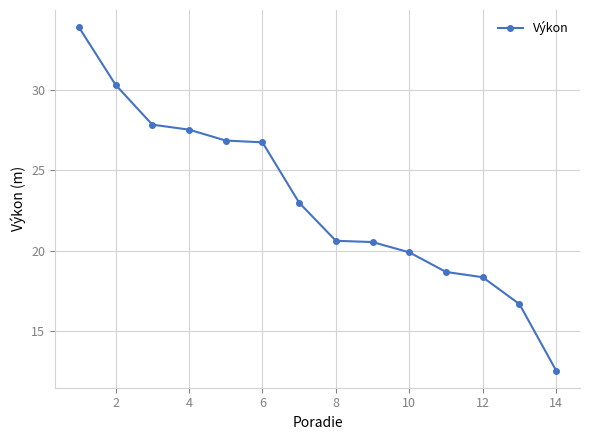

What is the value of the 13th point from the left?

16.7